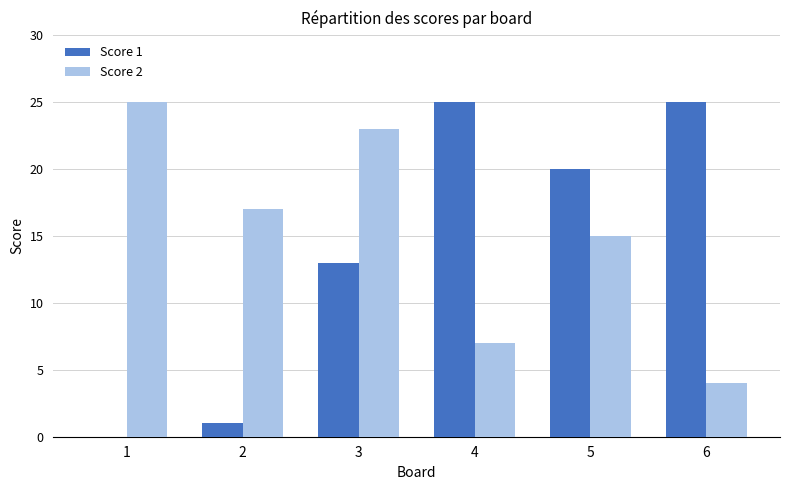

What is the spread (max minus min) of values at 1?

25